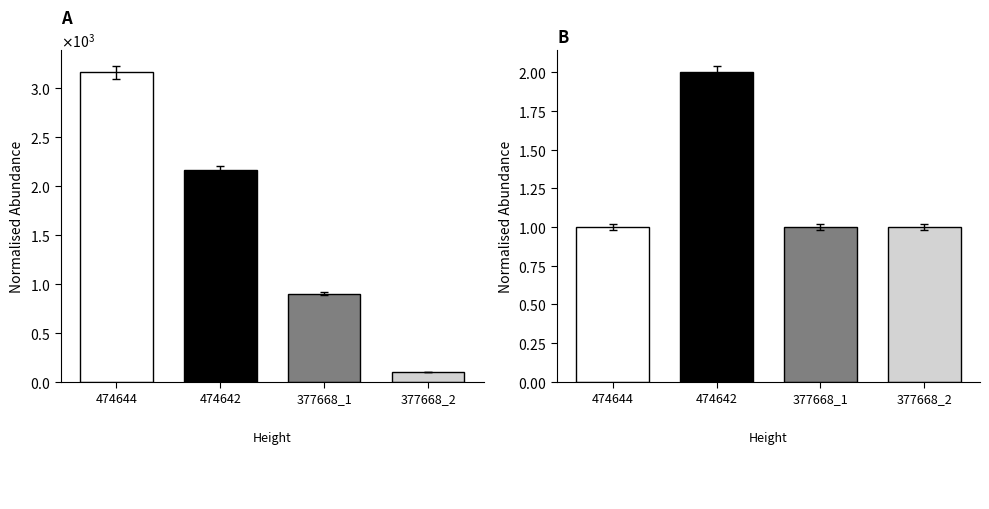

Reading left to right, extract all data points from this chart.

Amount: 3160.9	2159.9	901.0	101.0
Fee: 1.0	2.0	1.0	1.0